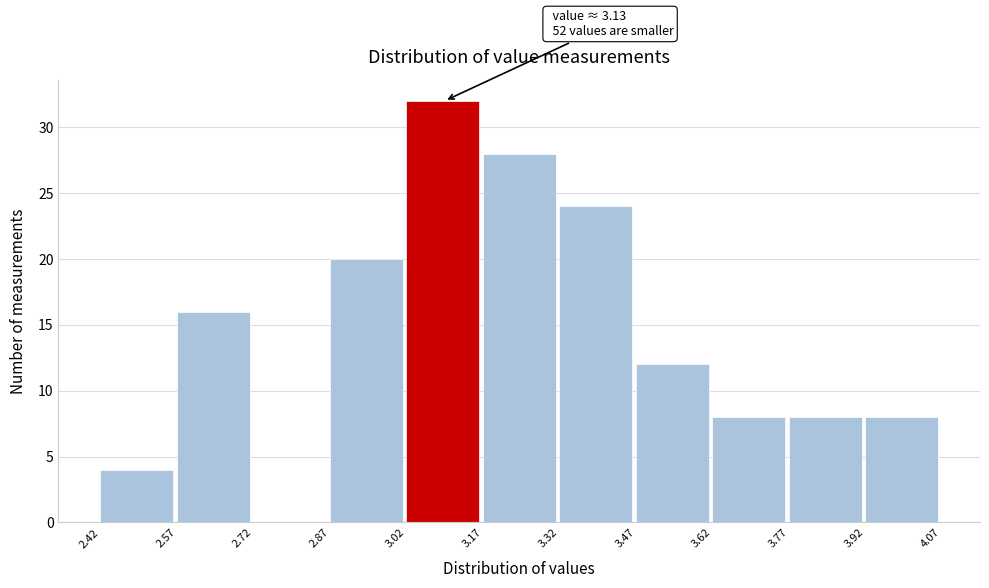

Which range on the x-axis has the tallest bar?

3.02 to 3.17